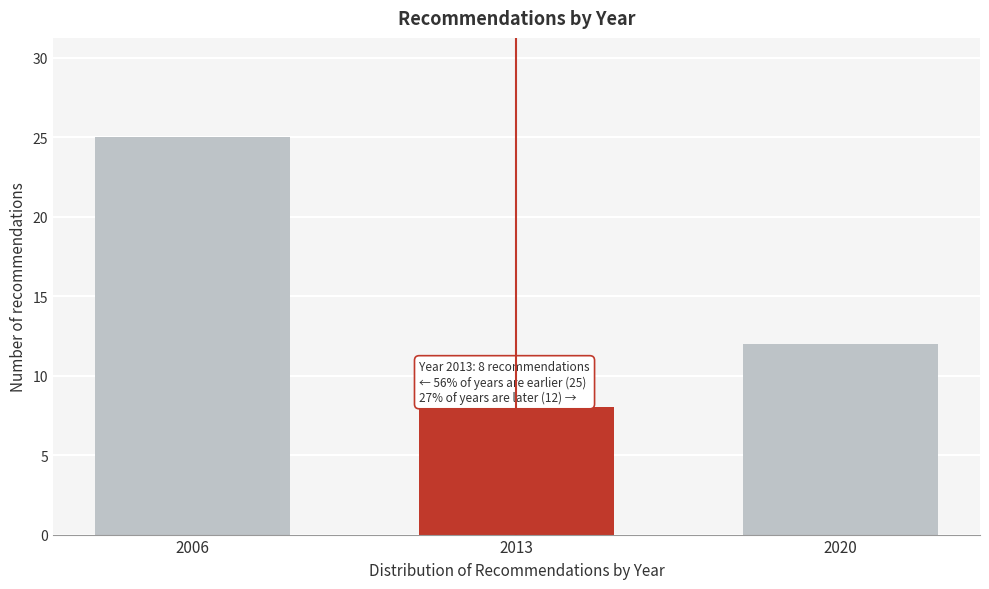

Reading right to left, list all the values displayed in this chart.

2020=12	2013=8	2006=25